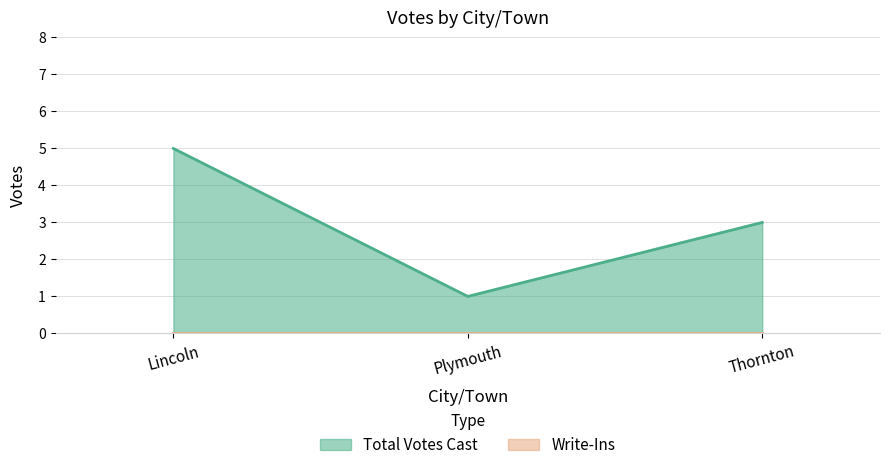

At which label is the value closest to 3?

Thornton